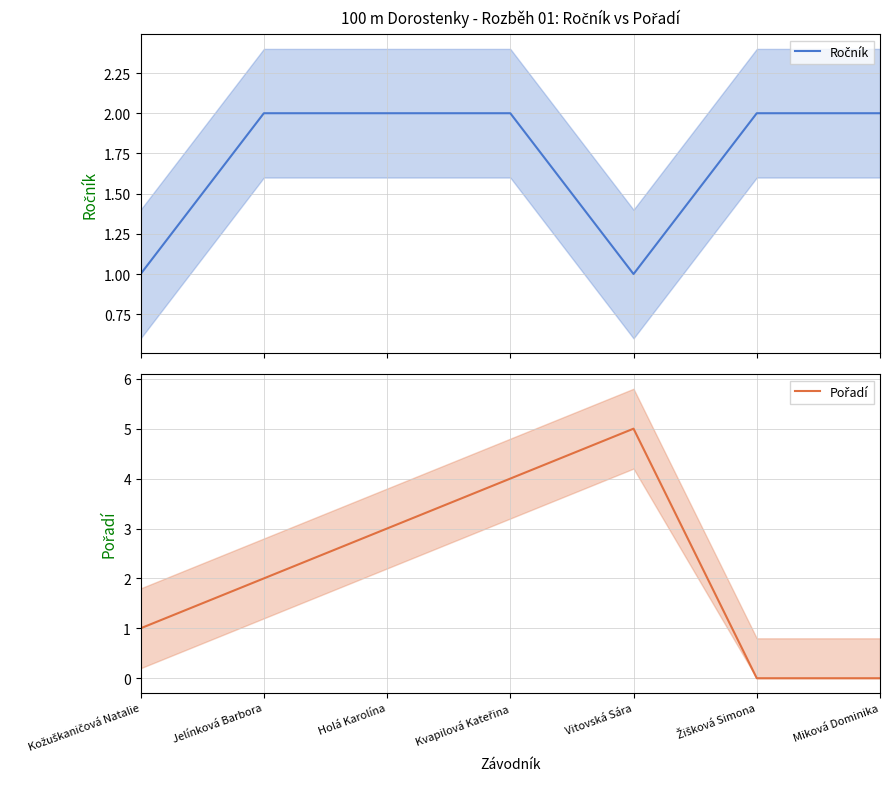

The Ročník series shows 2 at Kvapilová Kateřina. True or false?

True